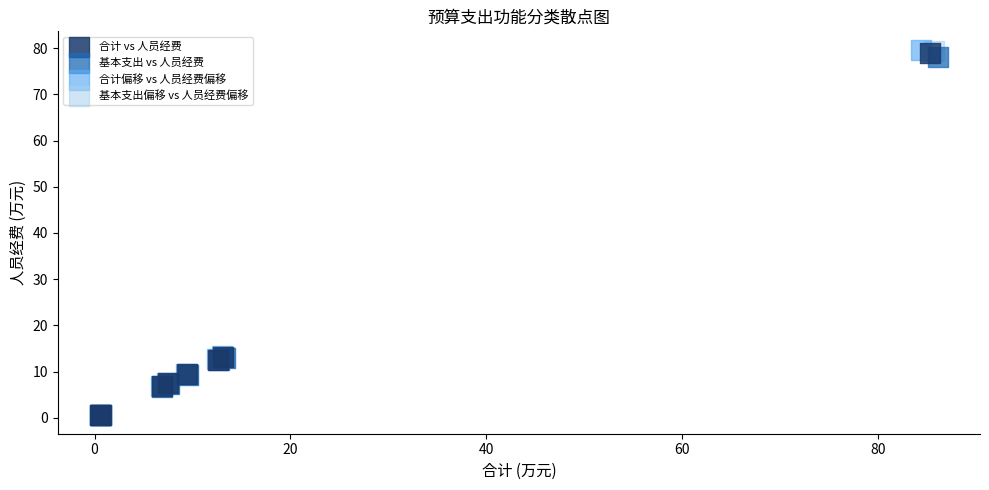

What are all the series names shown in the legend?

合计 vs 人员经费, 基本支出 vs 人员经费, 合计偏移 vs 人员经费偏移, 基本支出偏移 vs 人员经费偏移